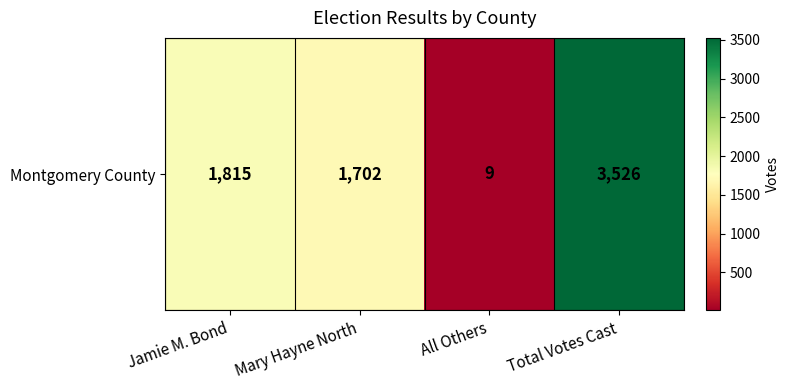

At which category does the chart reach its peak across all series?

Total Votes Cast